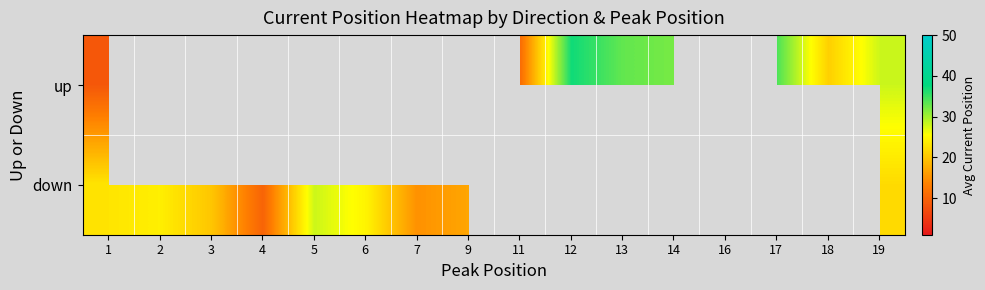

Is the value of down at 17 greater than the value of up at 11?

No